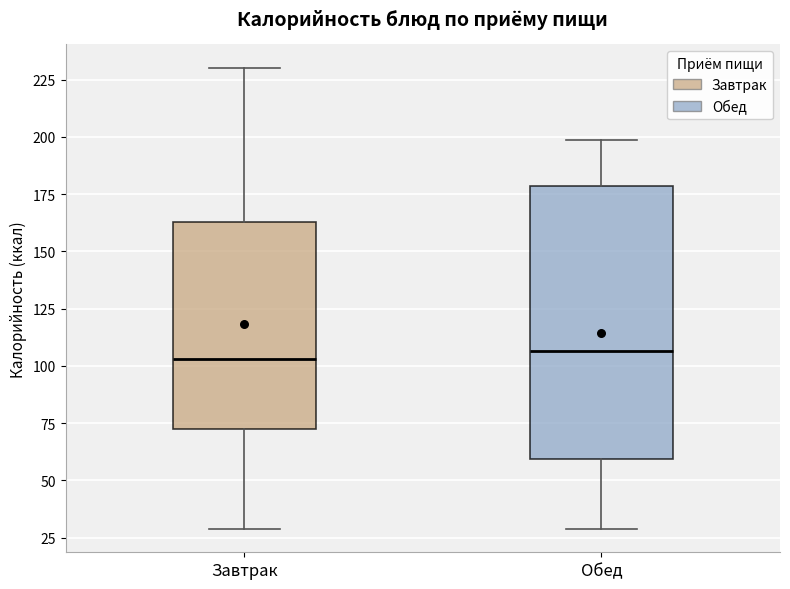

Where is the lower edge of the box for Обед on the y-axis? The values are not printed on the chart, so give them approximately, as read against the axis.

60